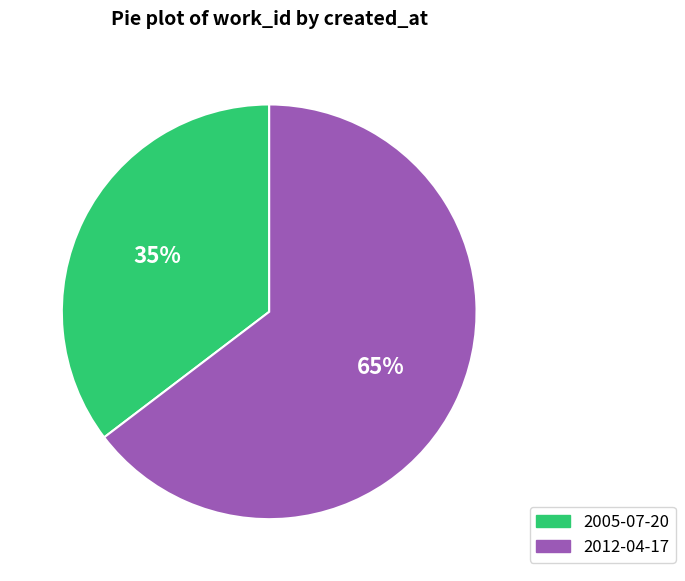

Approximately how many times larger is the value at 2005-07-20 compared to 2012-04-17?

0.5